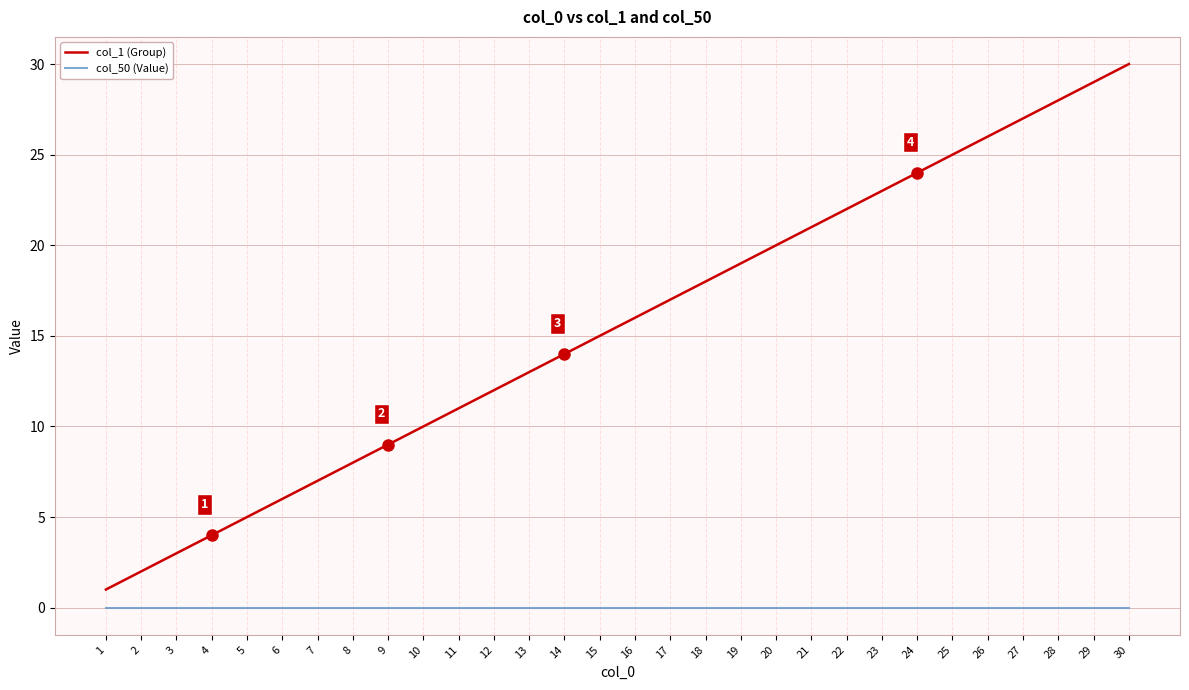

Reading left to right, list all the values displayed in this chart.

col_1 (Group): 1	2	3	4	5	6	7	8	9	10	11	12	13	14	15	16	17	18	19	20	21	22	23	24	25	26	27	28	29	30
col_50 (Value): 0	0	0	0	0	0	0	0	0	0	0	0	0	0	0	0	0	0	0	0	0	0	0	0	0	0	0	0	0	0